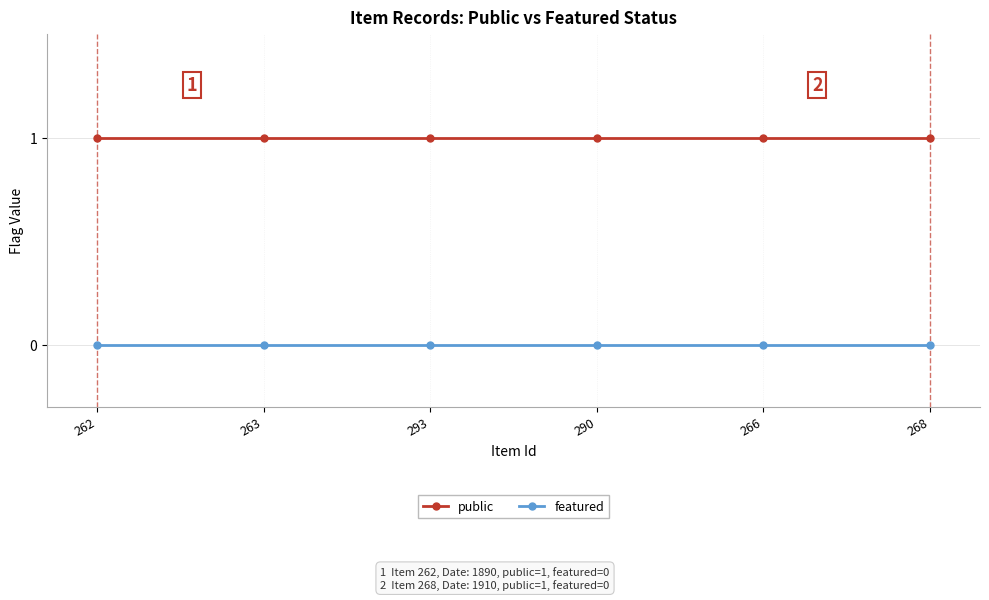

True or false: featured has a value of 0 at 263.

True